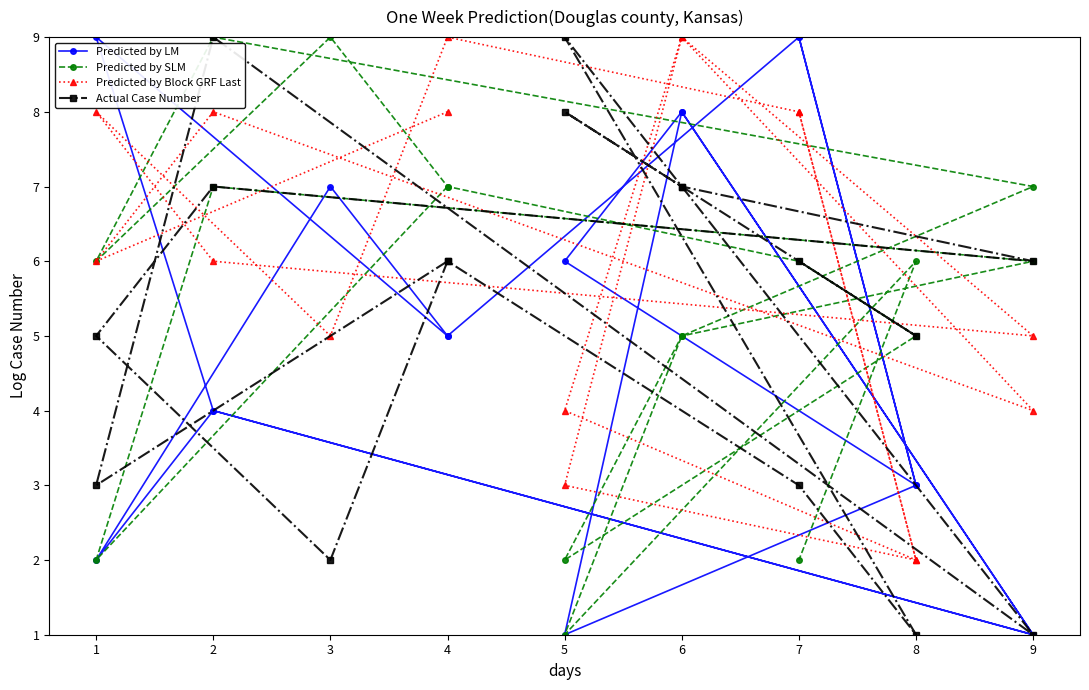

Is this an area chart (filled region under the line)?

No